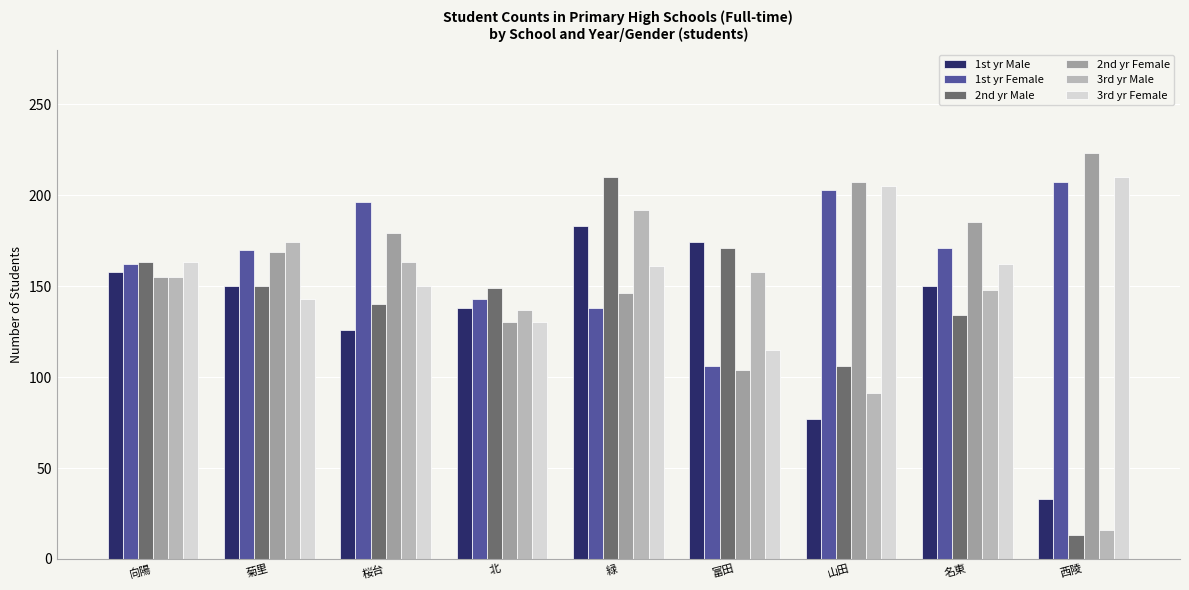

What is the difference between the highest and lowest values at 向陽?

8